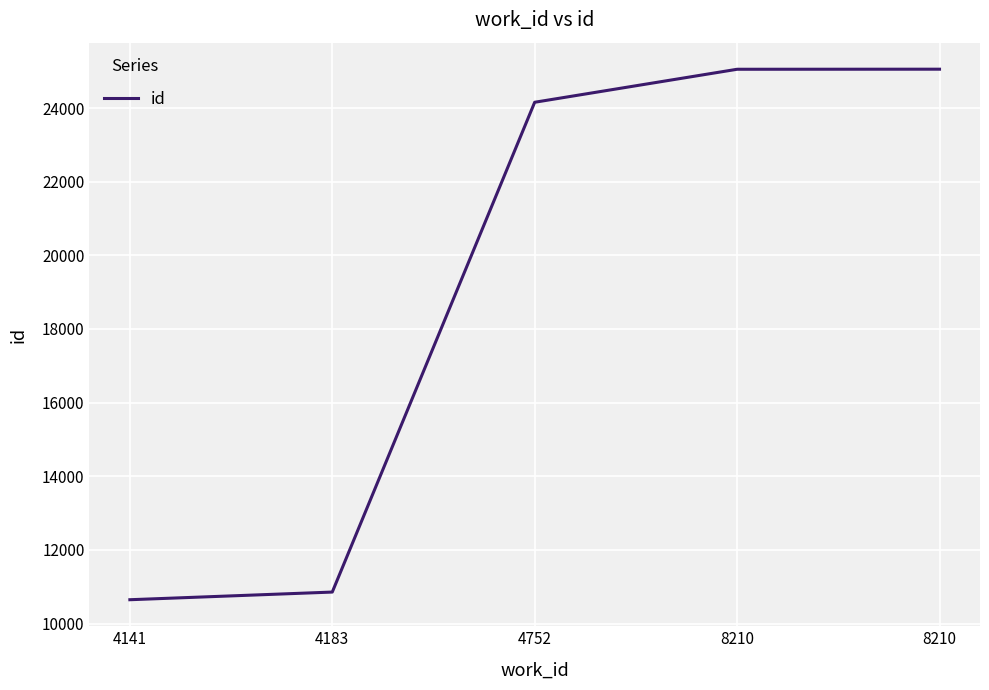

List the labels in order of value, largest first.

8210, 8210, 4752, 4183, 4141